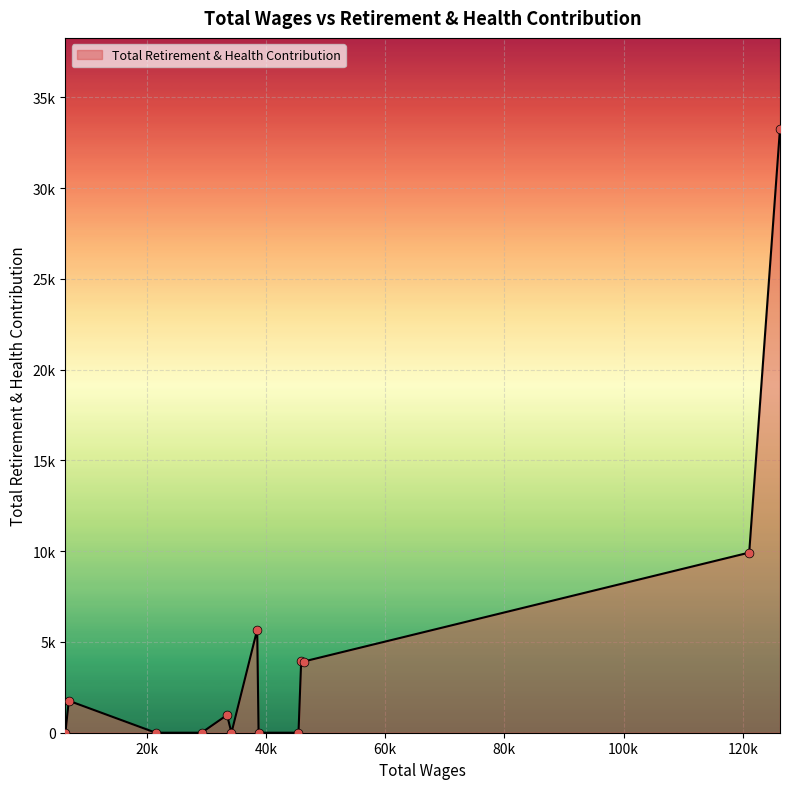

Is this an area chart (filled region under the line)?

Yes